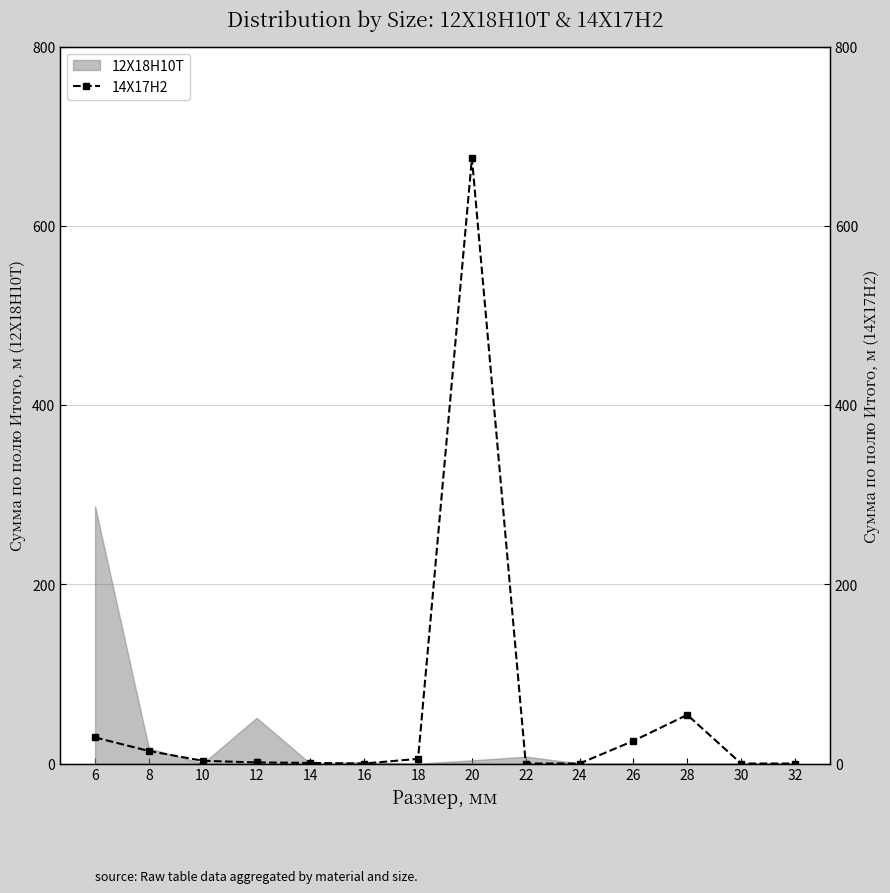

What is the approximate value at 10?

3.0